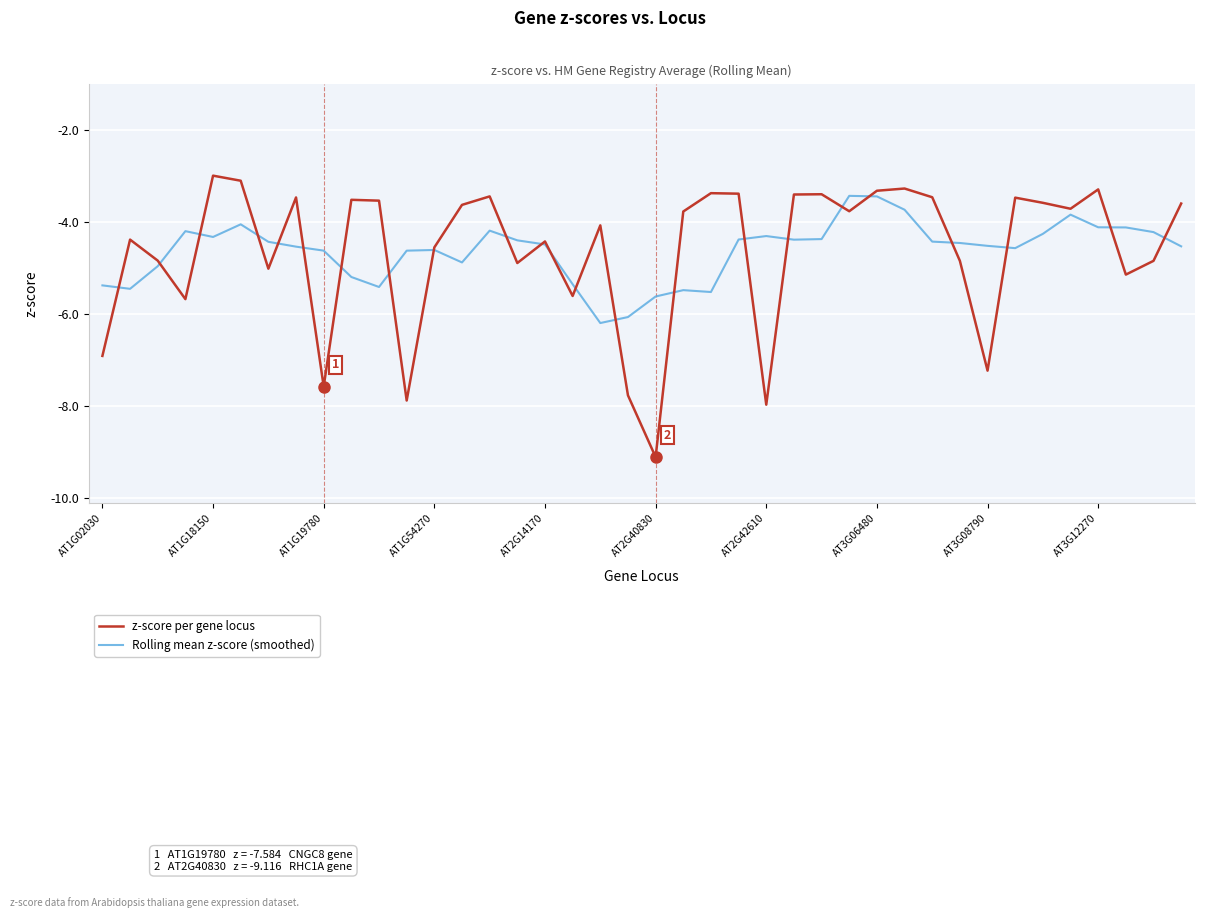

What is the lowest value of the z-score per gene locus series?

-9.1